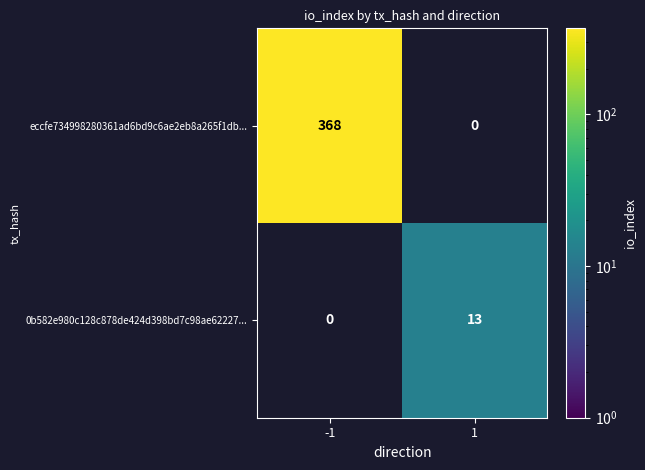

Is it true that 0b582e980c128c878de424d398bd7c98ae62227... equals 9 at 1?

False